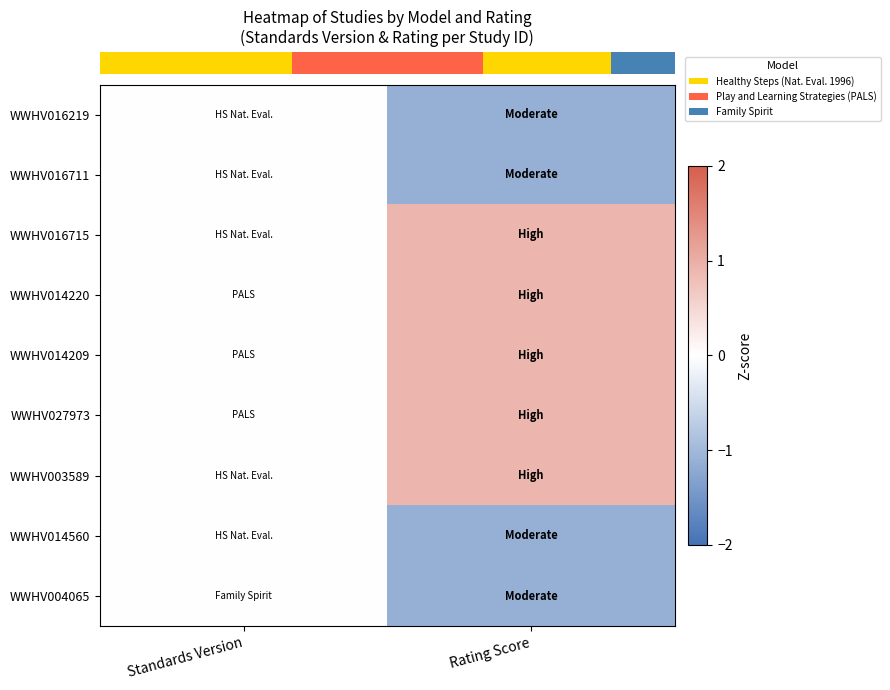

At how many categories does at least one series exceed 0?

1